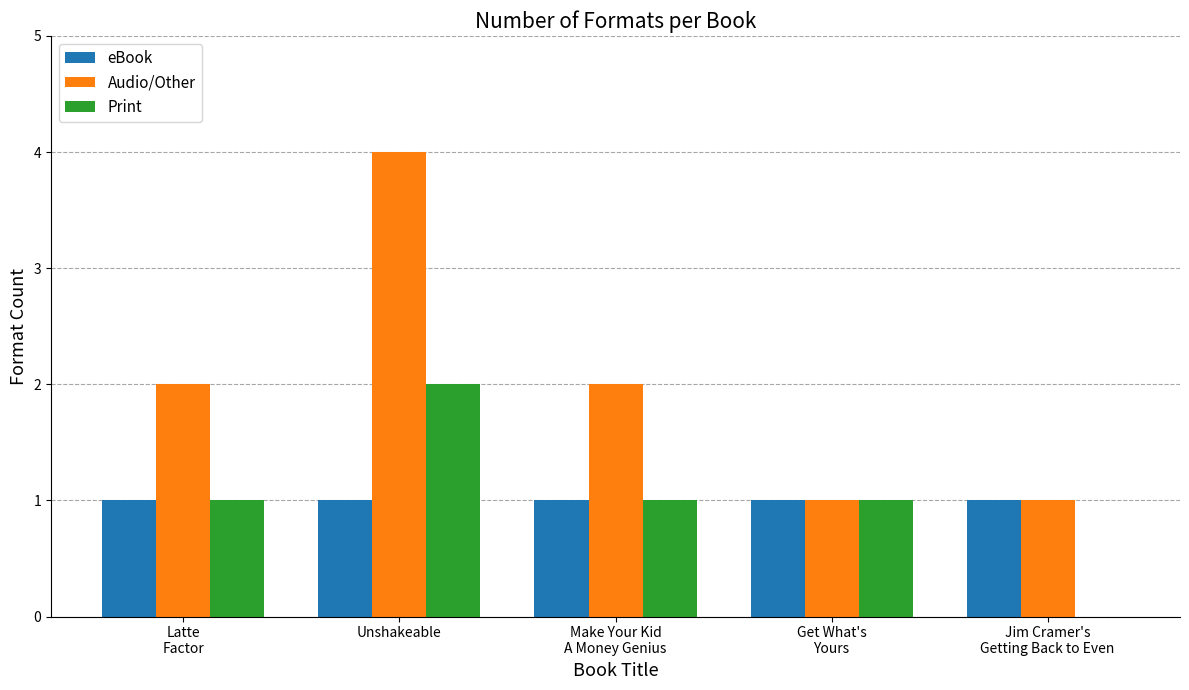

What is the sum of all Print values?

5